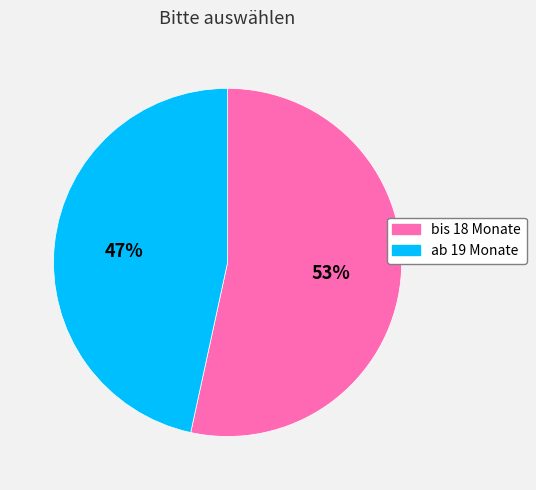

Combined, do ab 19 Monate and bis 18 Monate account for over 50%?

Yes